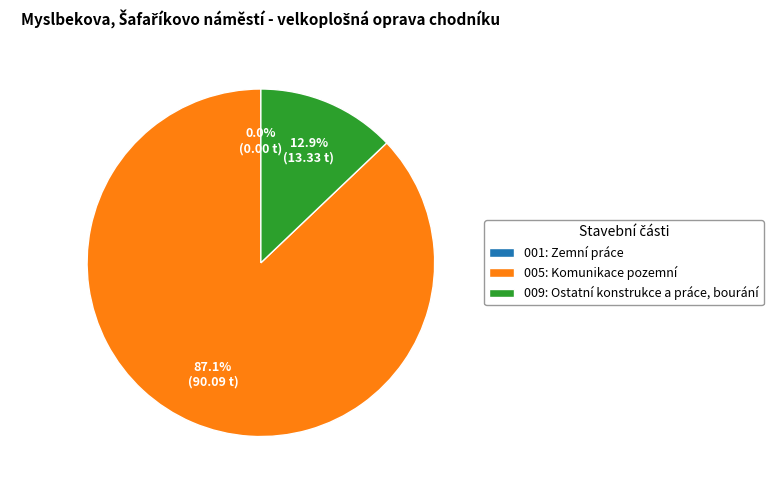

Is the sum of 009: Ostatní konstrukce a práce, bourání and 005: Komunikace pozemní greater than half?

Yes